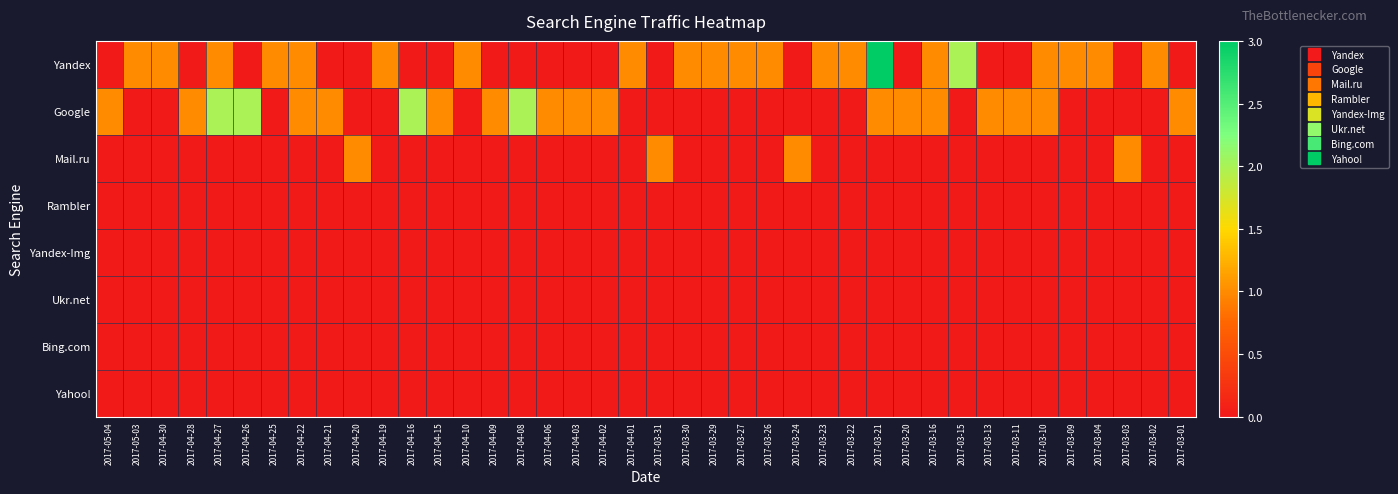

What is the spread (max minus min) of values at 2017-04-02?

1